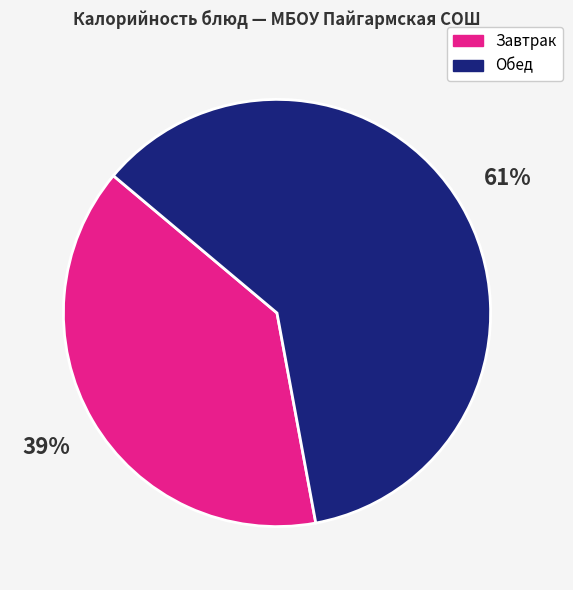

Does any single category account for the majority?

Yes